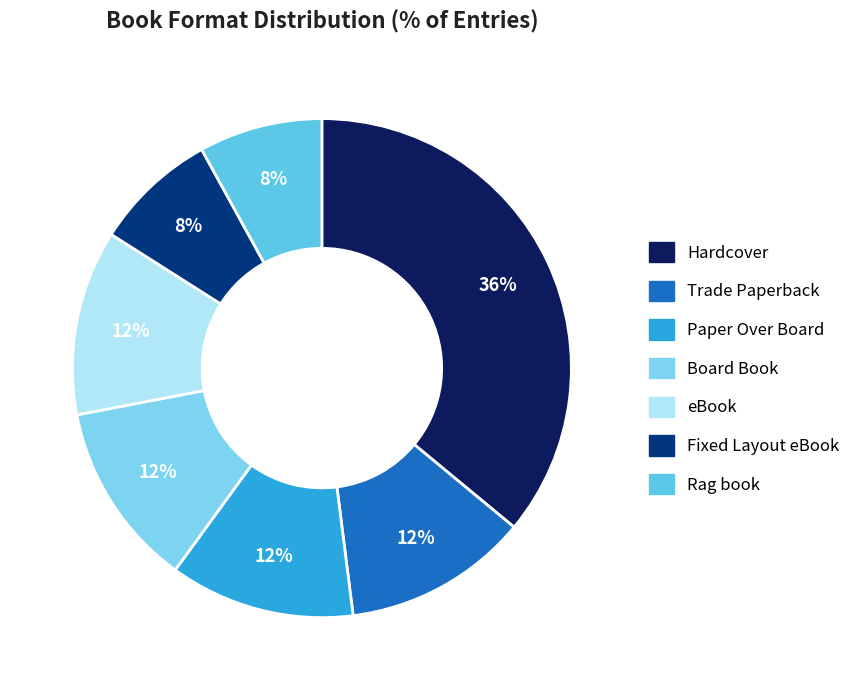

What percentage is the Rag book slice, to the nearest percent?

8%